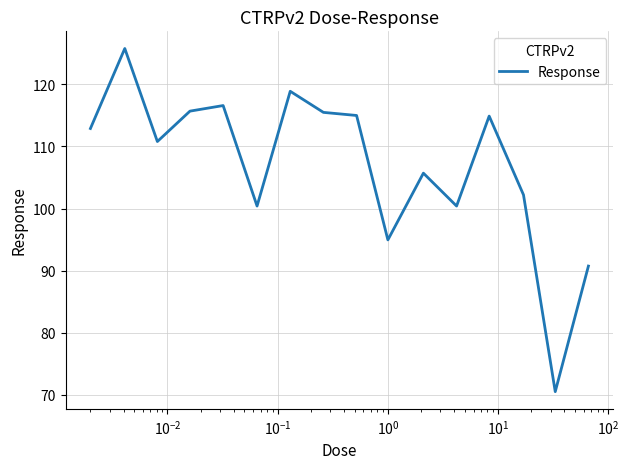

What is the minimum value shown in the chart?

70.5